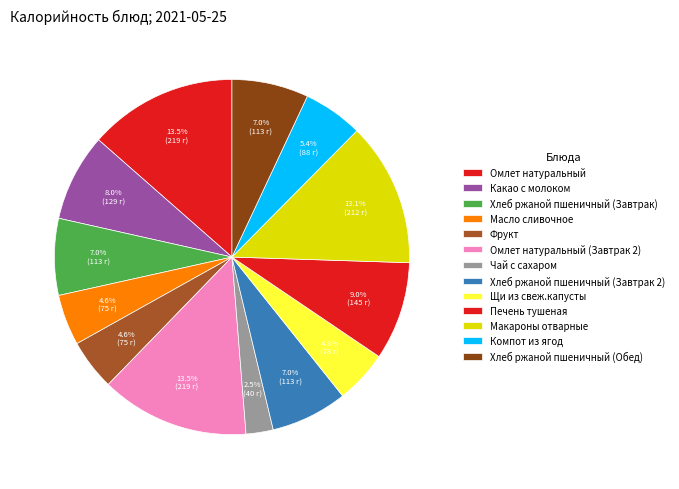

How many slices are in this pie chart?

13